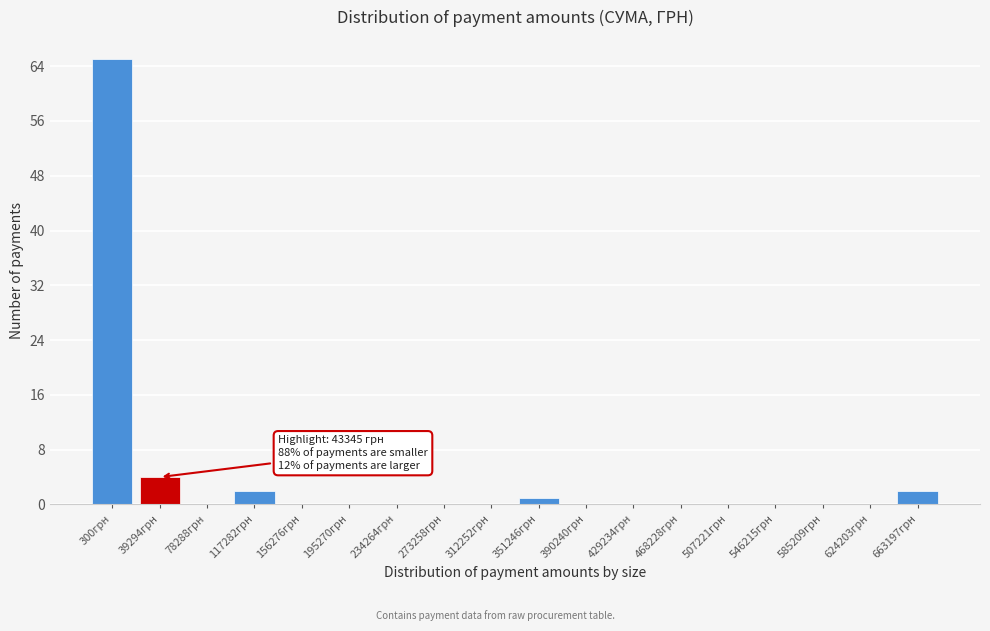

Reading right to left, extract all data points from this chart.

663197грн=2	624203грн=0	585209грн=0	546215грн=0	507221грн=0	468228грн=0	429234грн=0	390240грн=0	351246грн=1	312252грн=0	273258грн=0	234264грн=0	195270грн=0	156276грн=0	117282грн=2	78288грн=0	39294грн=4	300грн=65